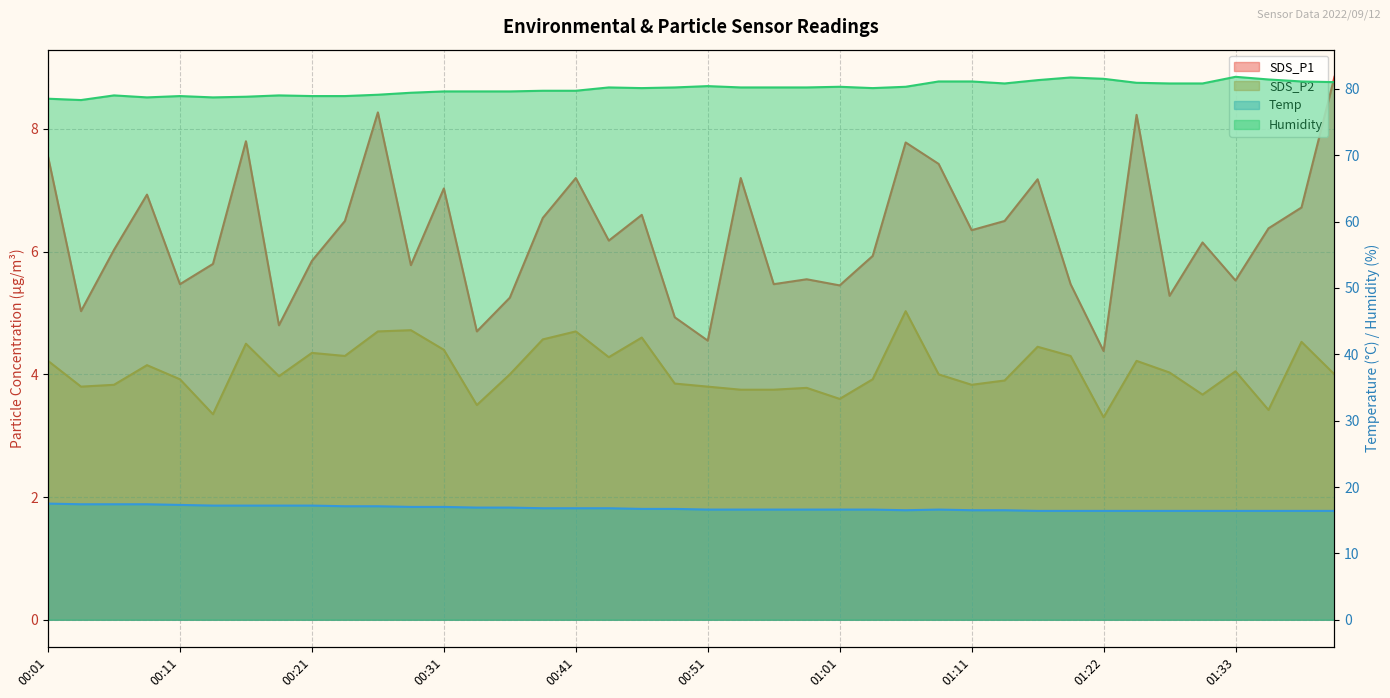

Which series has the largest total across all categories?

Humidity